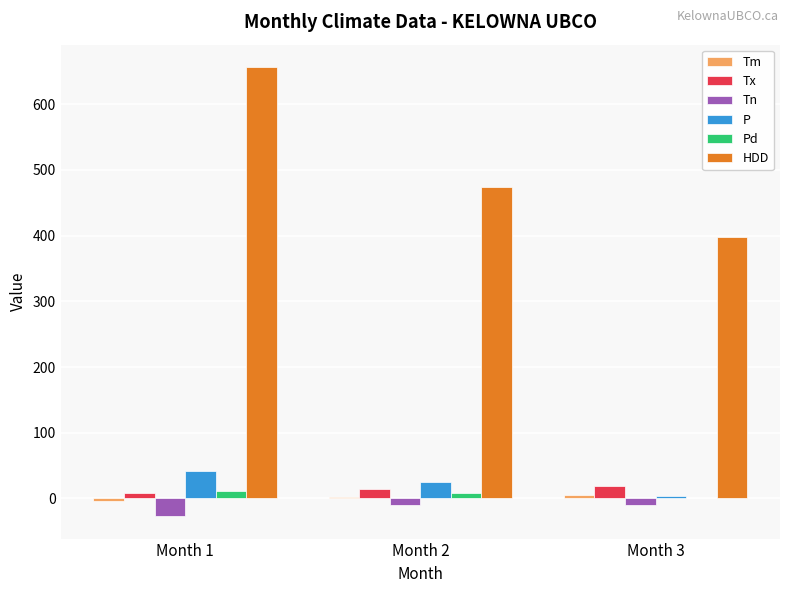

Between Month 1 and Month 2, which series saw the biggest shift?

HDD